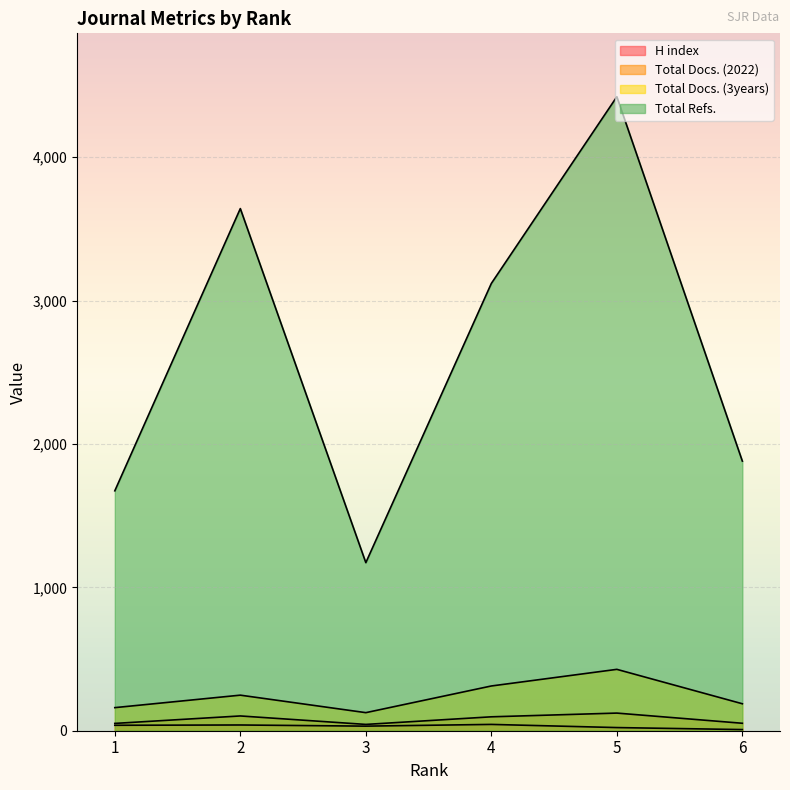

What is the highest value of the Total Docs. (2022) series?

123